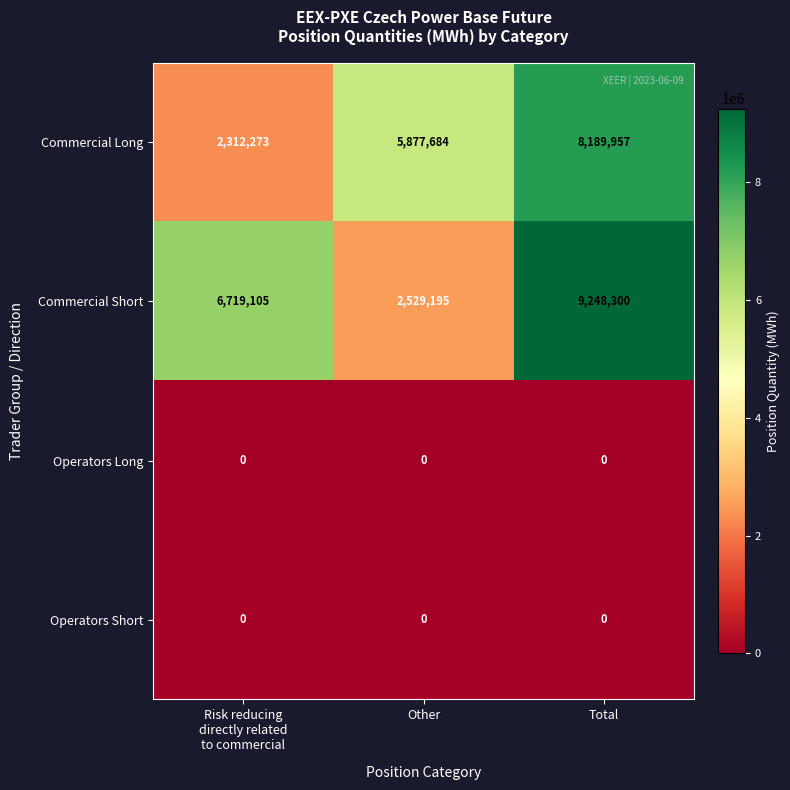

What is the sum of the Commercial Short values at Other and Total?

11777495